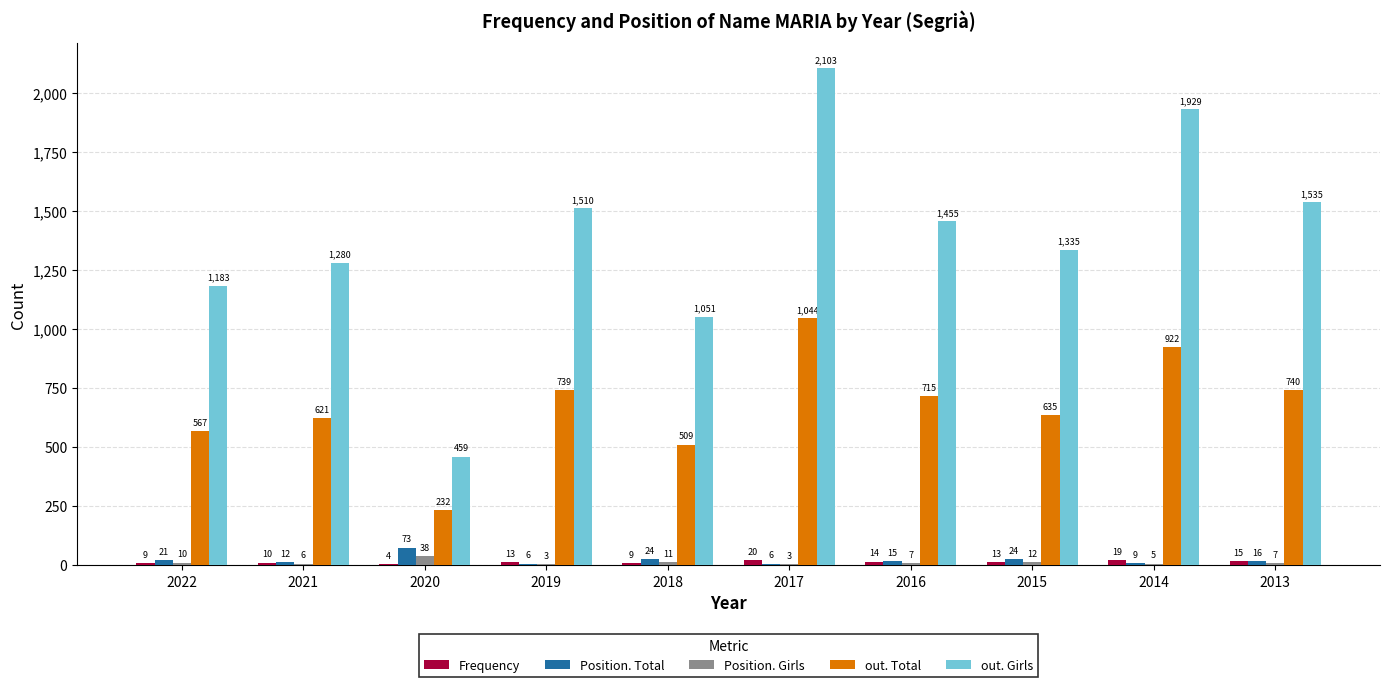

At which category does the chart reach its peak across all series?

2017